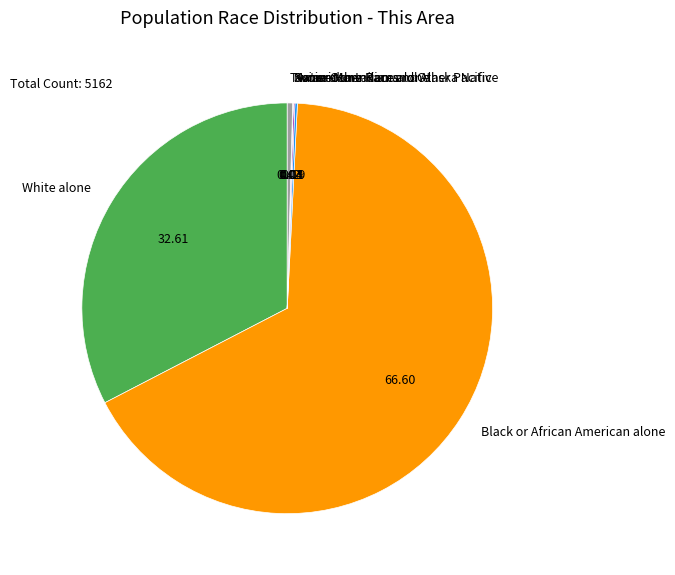

Is there any slice that represents more than half of the pie?

Yes